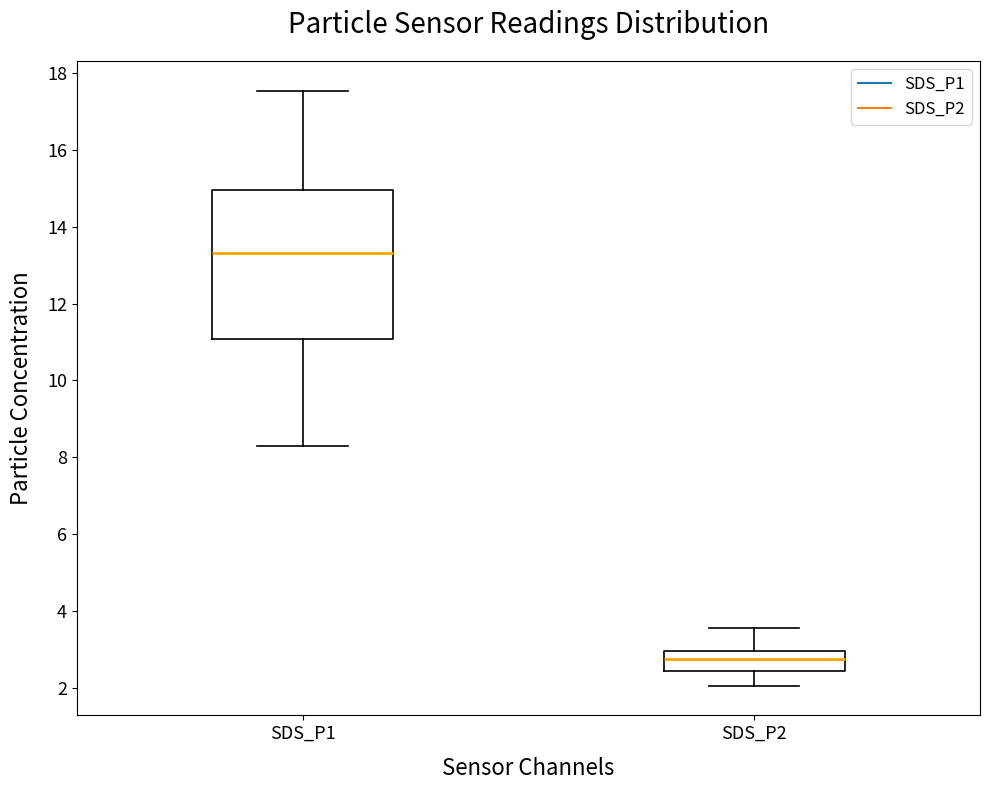

Where does the median line of the box for SDS_P1 sit on the y-axis? The values are not printed on the chart, so give them approximately, as read against the axis.

13.4